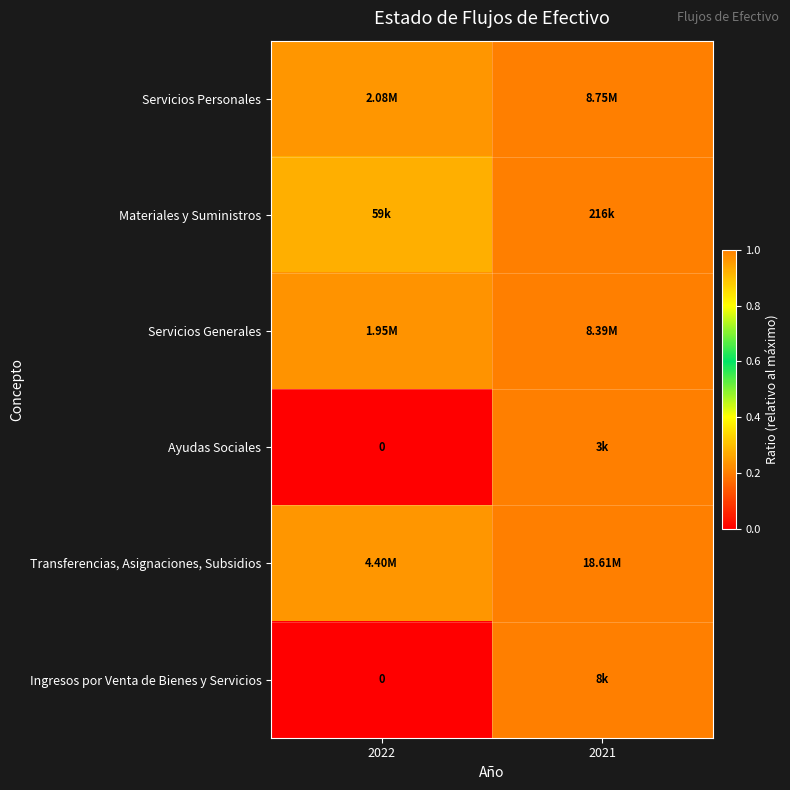

Is the value of Transferencias, Asignaciones, Subsidios at 2021 greater than the value of Ingresos por Venta de Bienes y Servicios at 2022?

Yes